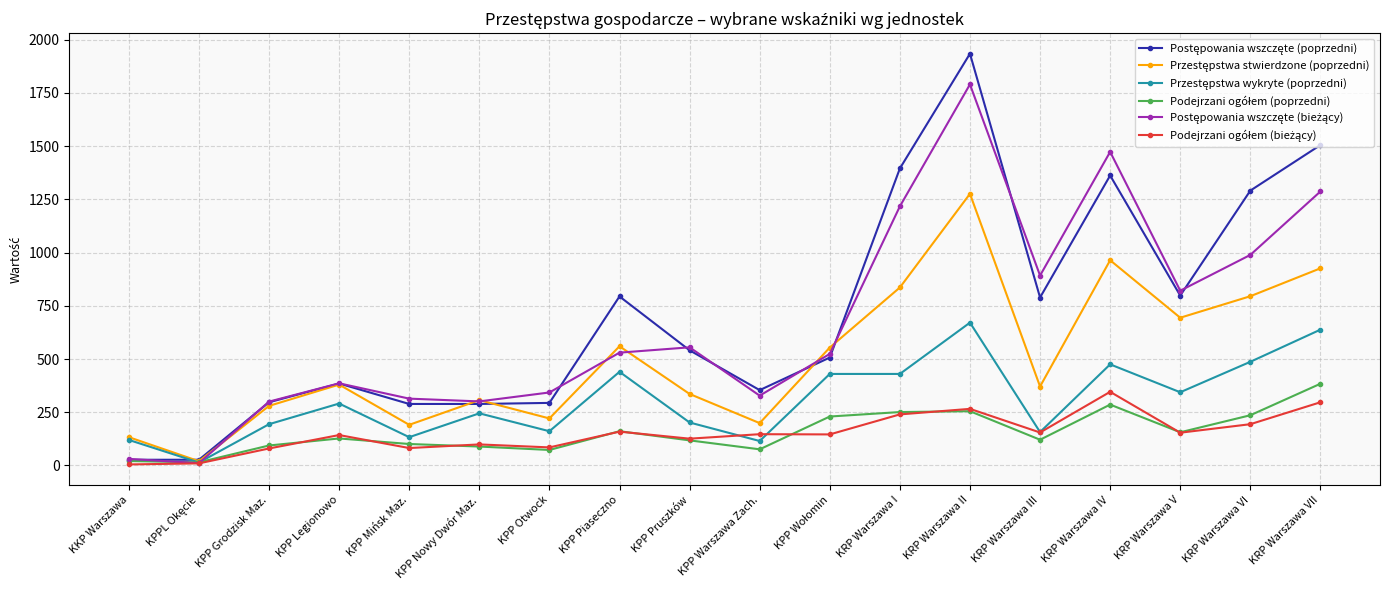

What is the difference between the highest and lowest values at KRP Warszawa I?

1155